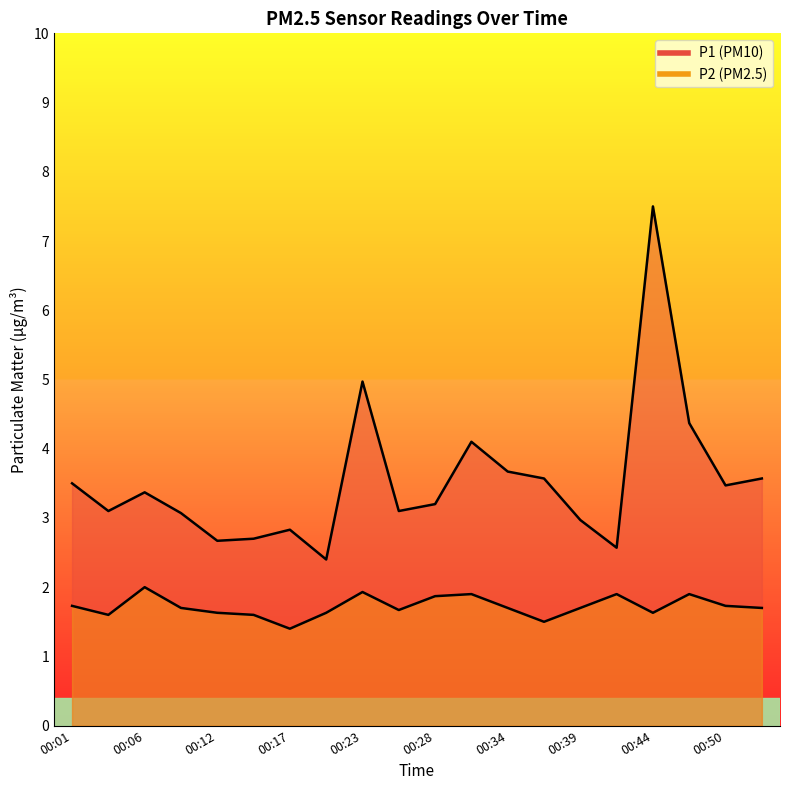

Does the chart display data point markers on the line(s)?

No